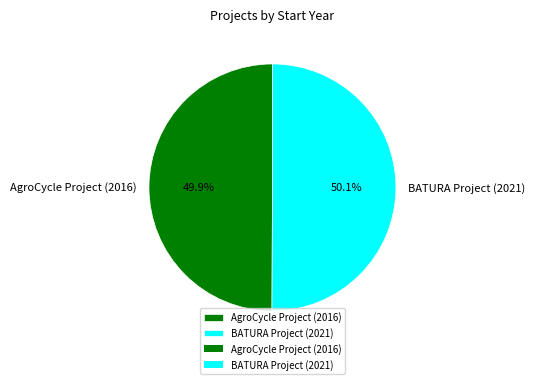

Is there a majority slice in this chart?

Yes